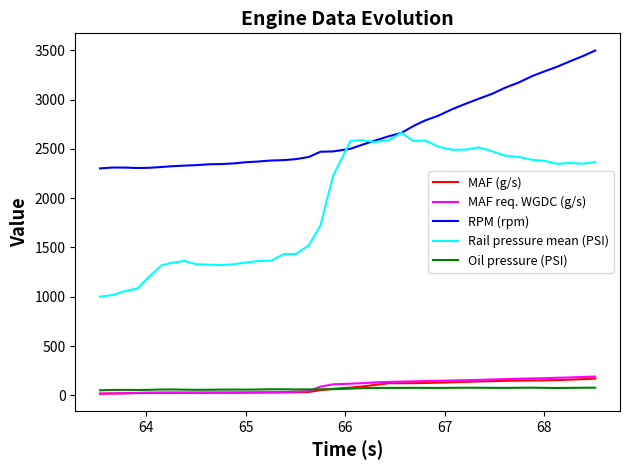

What is the greatest value displayed?

3498.0